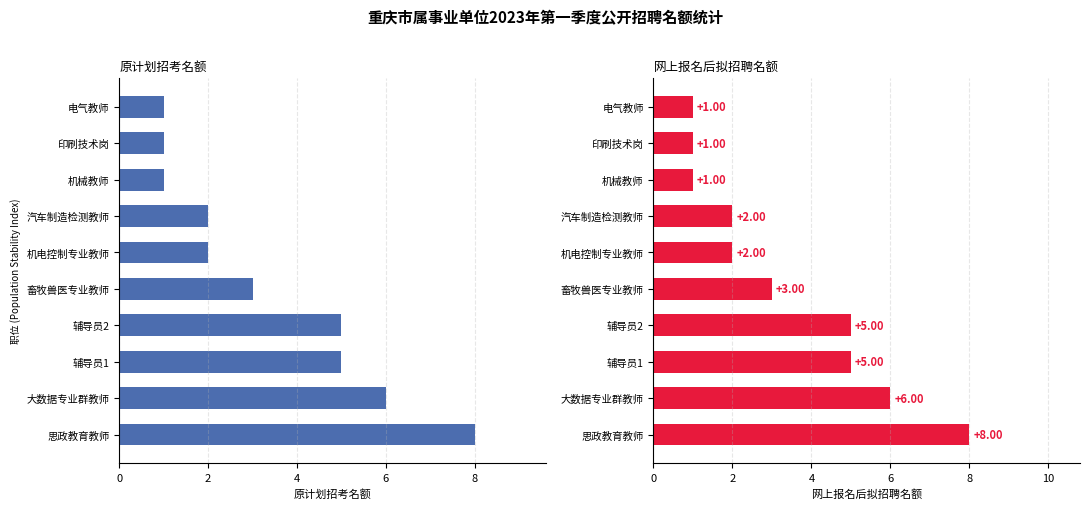

Is it true that 网上报名后拟招聘名额 equals 6 at 大数据专业群教师?

True